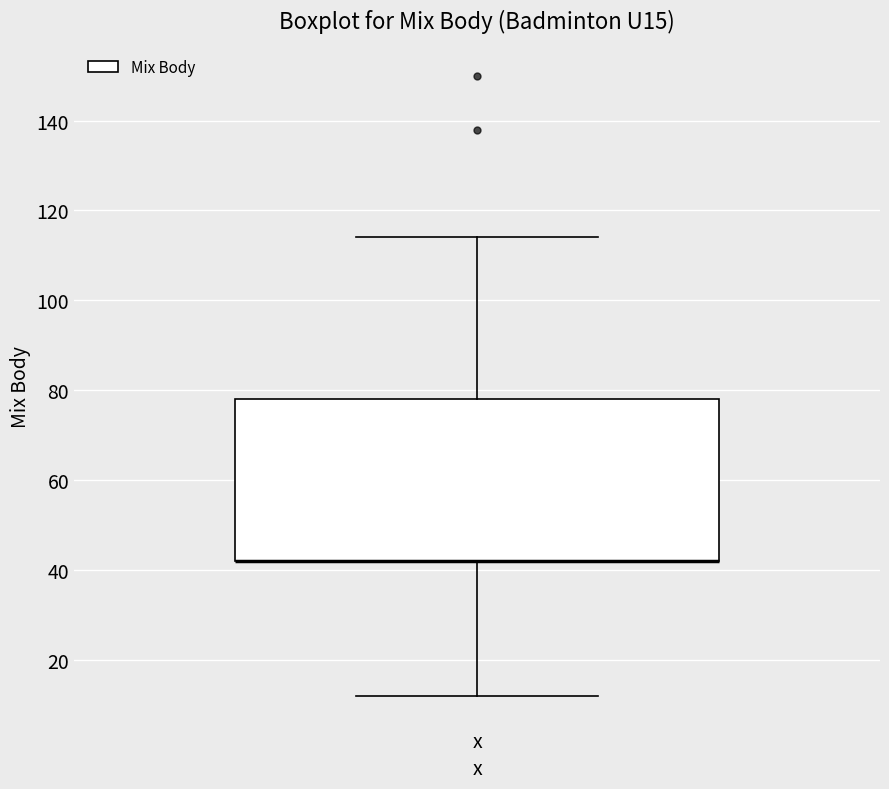

Read this box plot against the y-axis: the position of the median line, the range covered by the box, and the ends of both whiskers. The values are not printed on the chart, so give them approximately, as read against the axis.

median 42 (drawn on the box's lower edge), box 42 to 78, whiskers 12 to 114